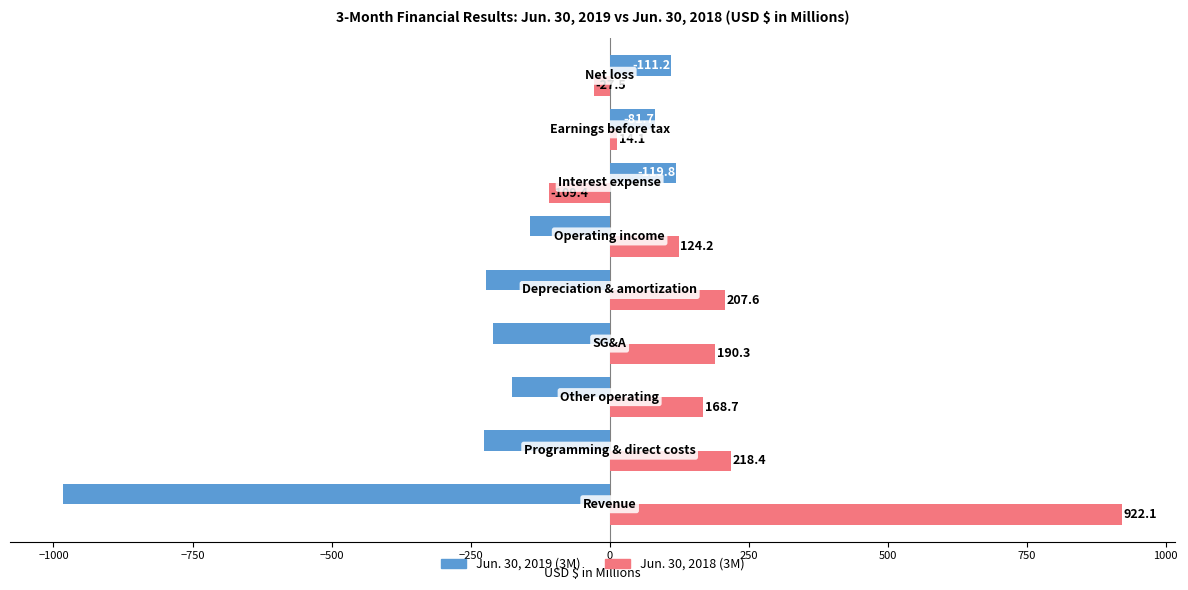

Which series has the largest range (max minus min)?

Jun. 30, 2019 (3M)